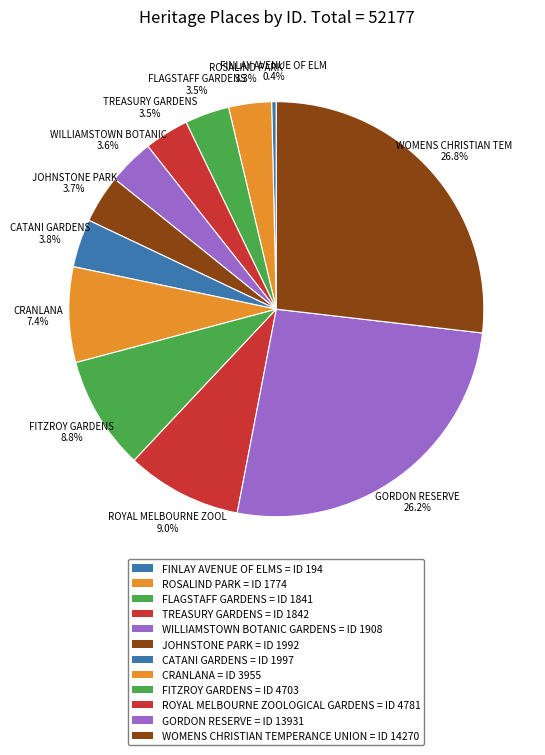

The WOMENS CHRISTIAN TEMPERANCE UNION slice represents 35% of the pie. True or false?

False